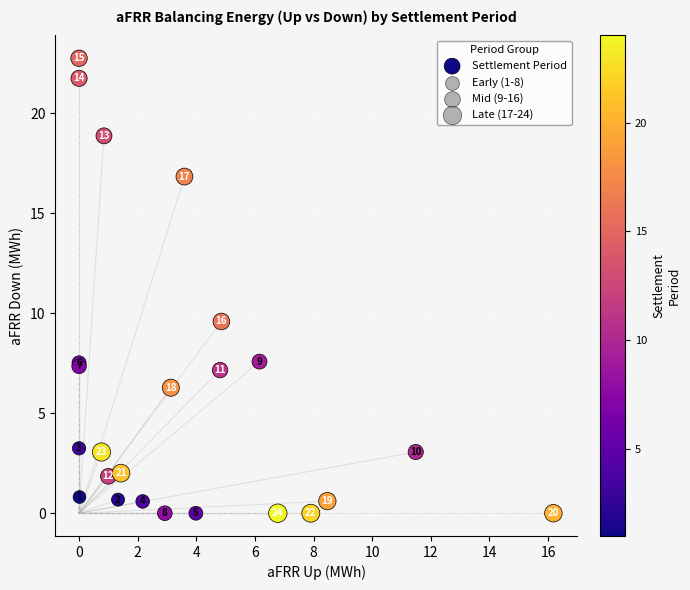

What Y value in the scatter plot is closest to 11?

9.6